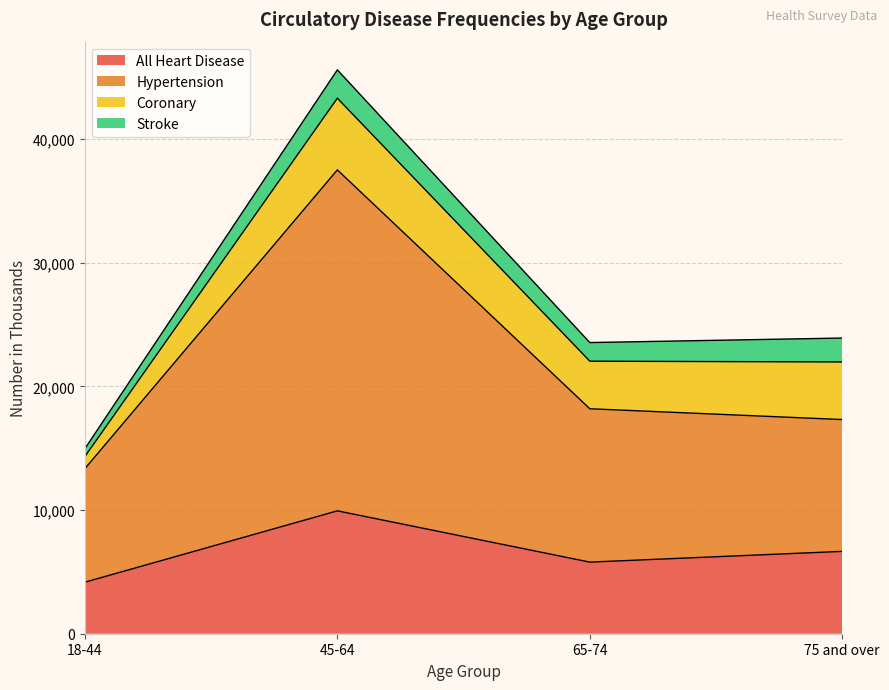

What is the label of the 4th point from the left?

75 and over